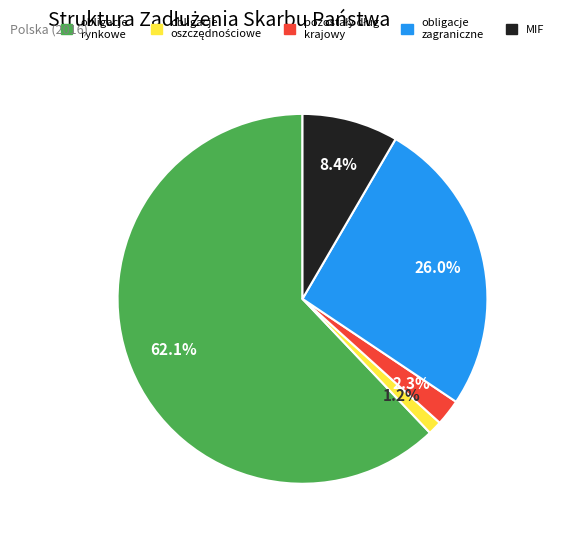

How many slices are in this pie chart?

5